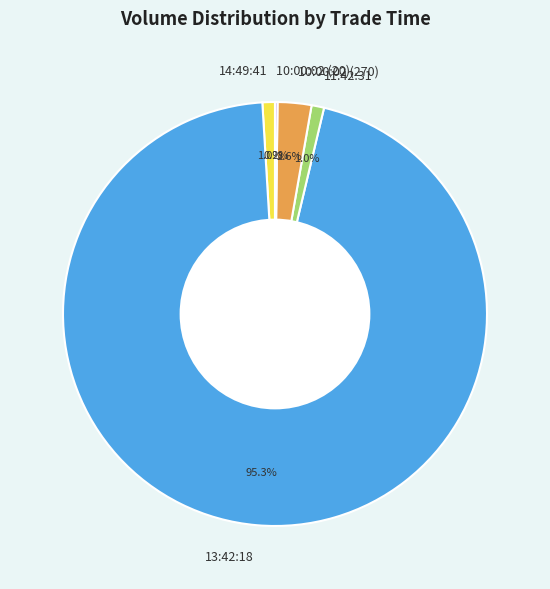

Which slice represents more than half of the pie?

13:42:18